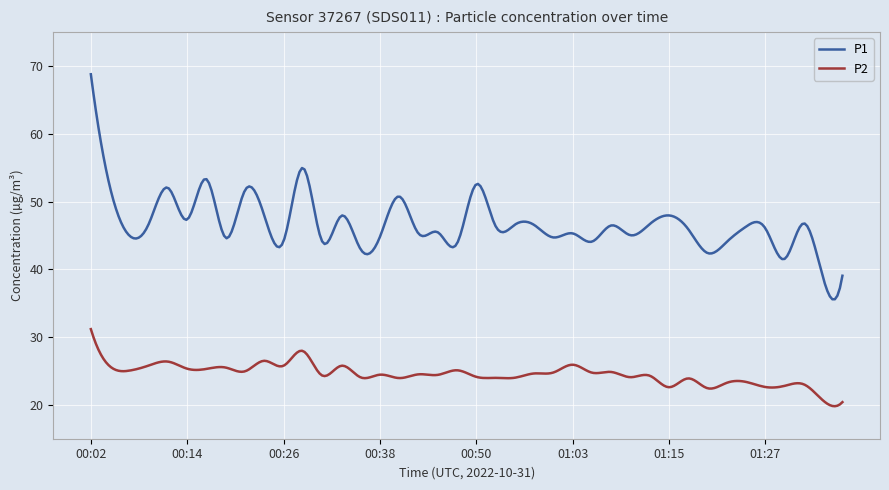

True or false: P2 has more than 1 points higher than both neighbors.

True